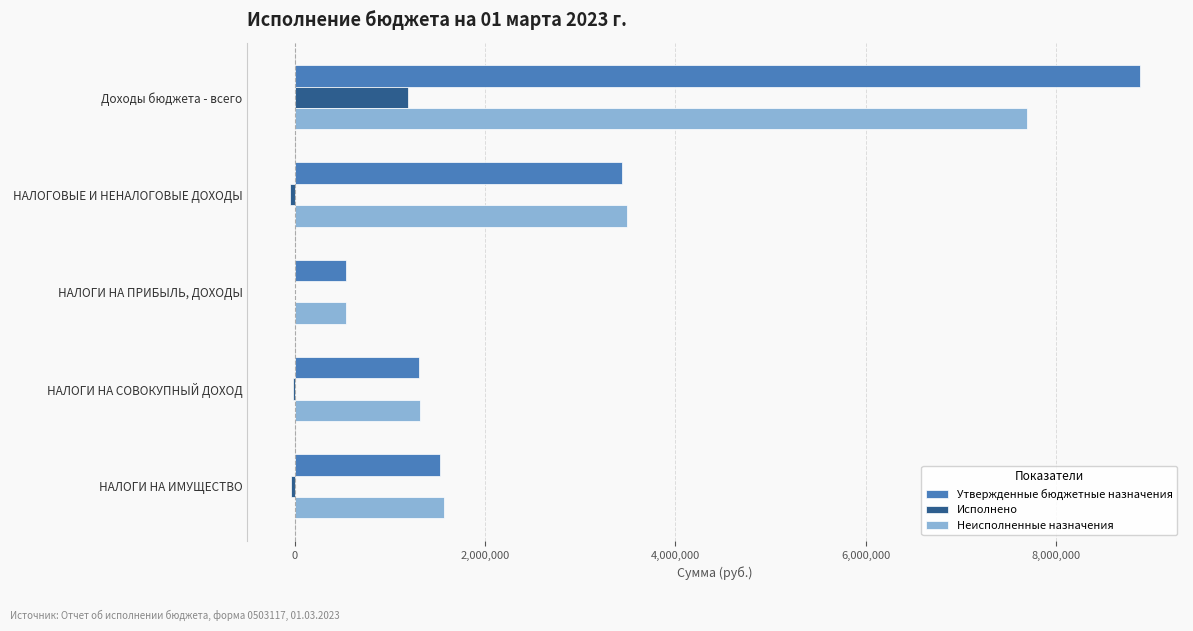

The value of Неисполненные назначения at НАЛОГИ НА ИМУЩЕСТВО is 987121.7. True or false?

False